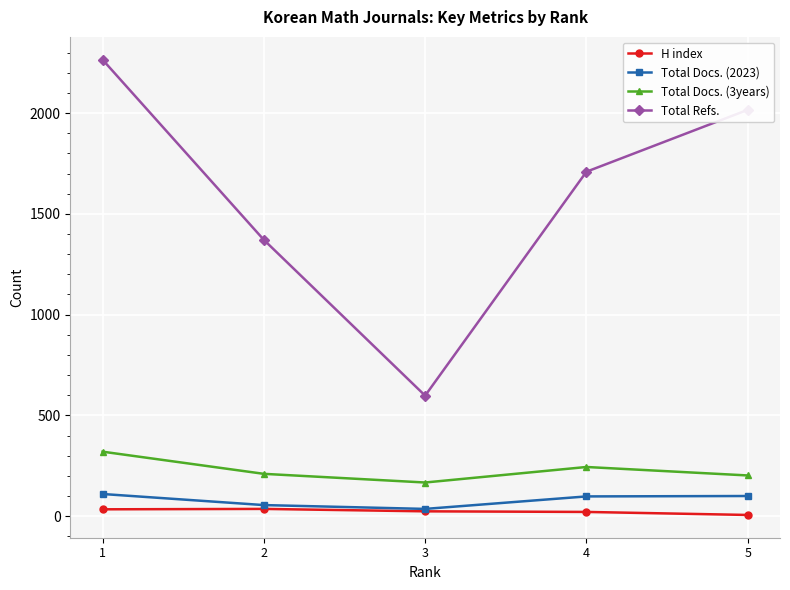

At which category is the sum across all series the highest?

1